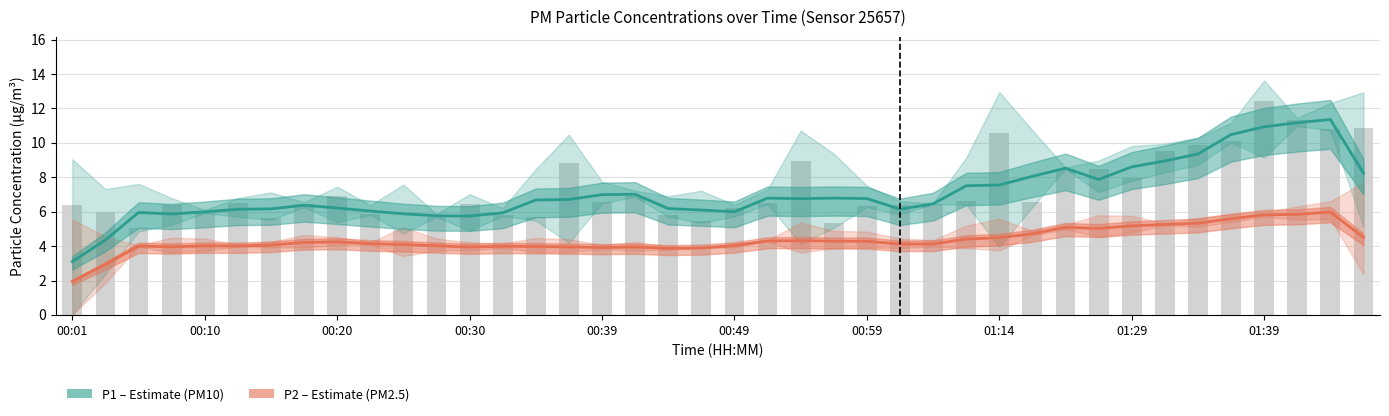

Rank the series by their maximum value, from highest to lowest.

P1 (PM10), P2 (PM2.5)